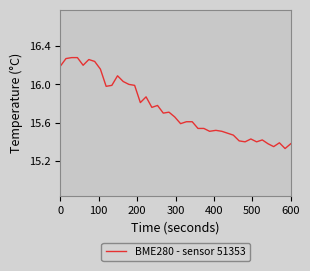

Does the chart have visible grid lines?

No